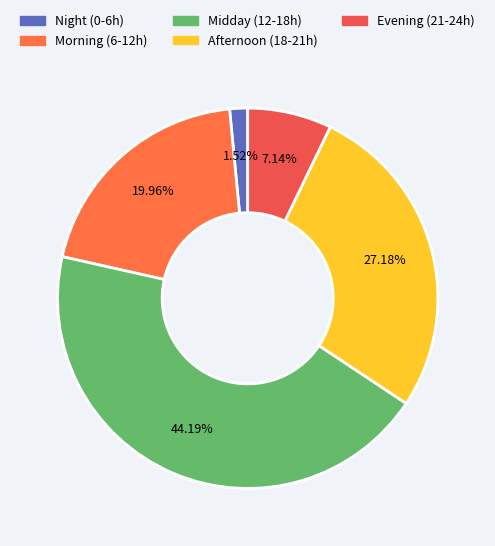

Count the number of slices in the pie.

5